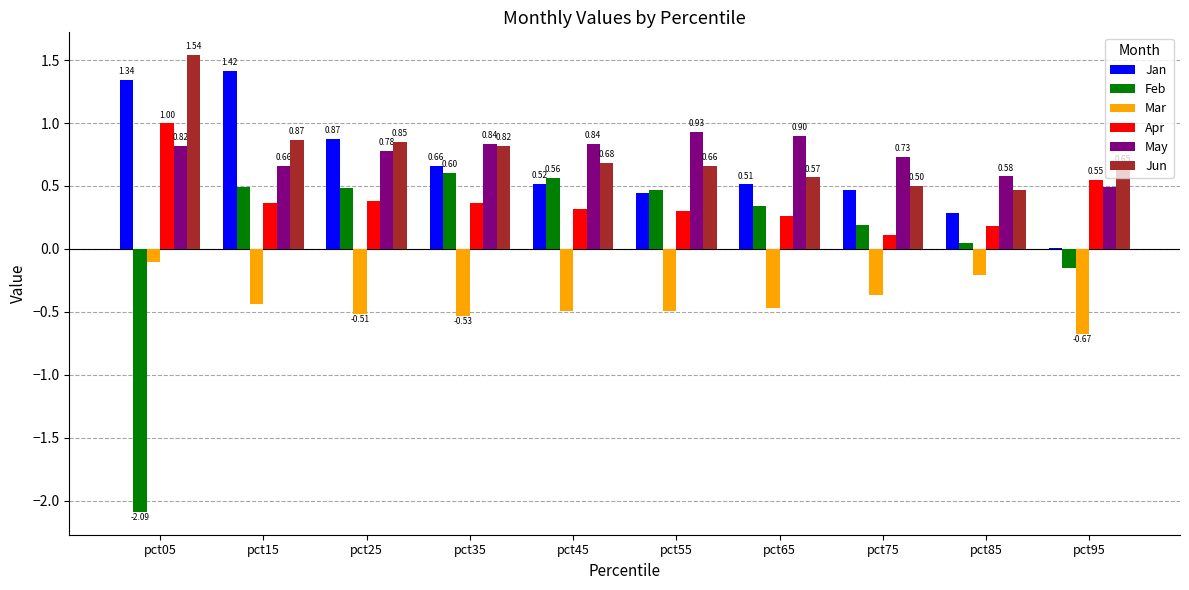

How many groups of bars are there?

10